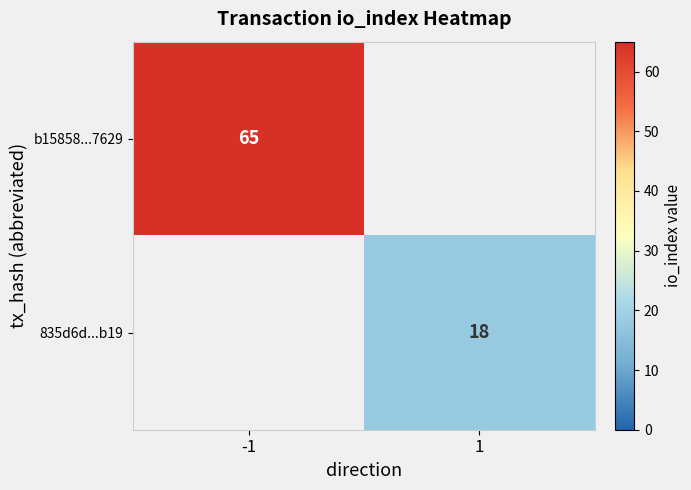

Is it true that 835d6d...b19 equals 31 at 1?

False